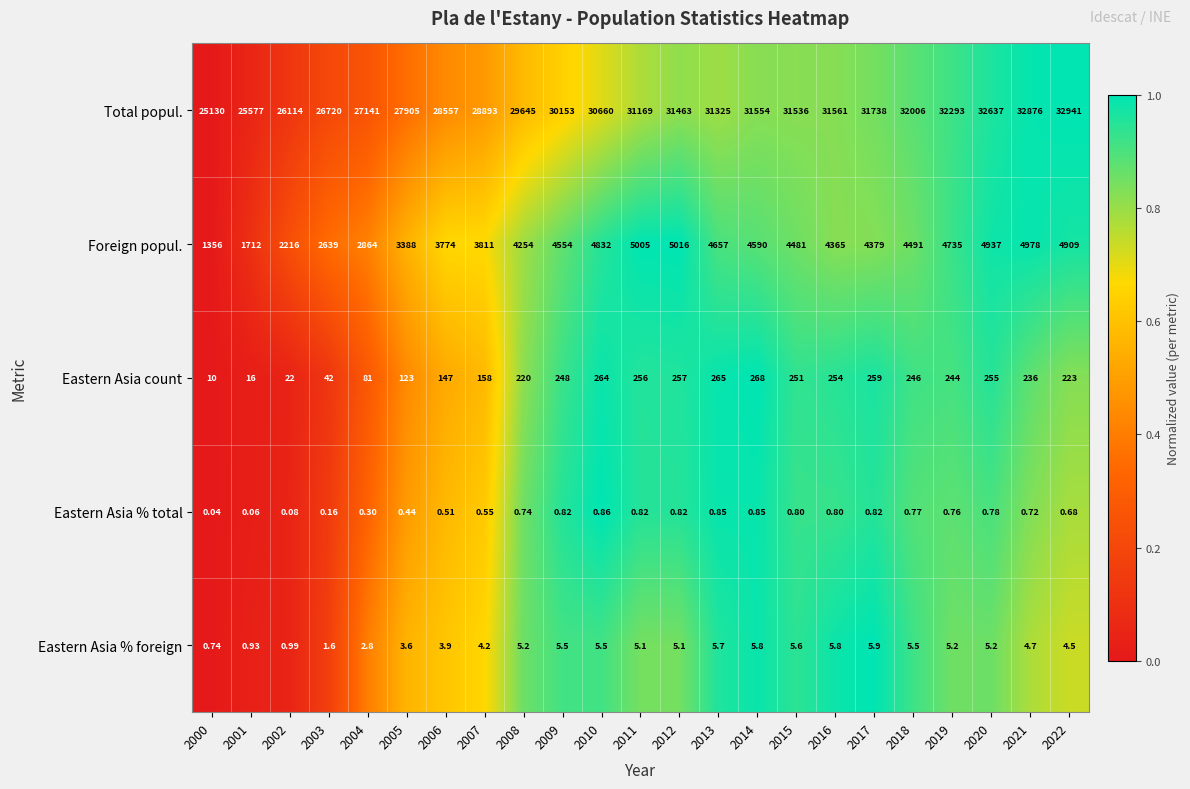

Which series changed the most between 2007 and 2016?

Total popul.